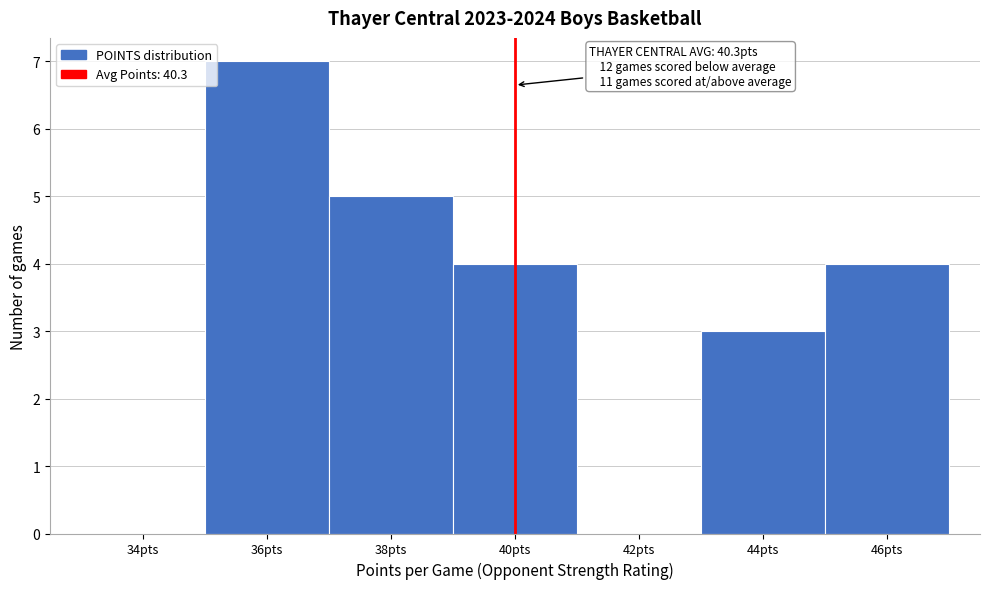

Reading left to right, what are all the values shown in this chart?

34pts=0	36pts=7	38pts=5	40pts=4	42pts=0	44pts=3	46pts=4